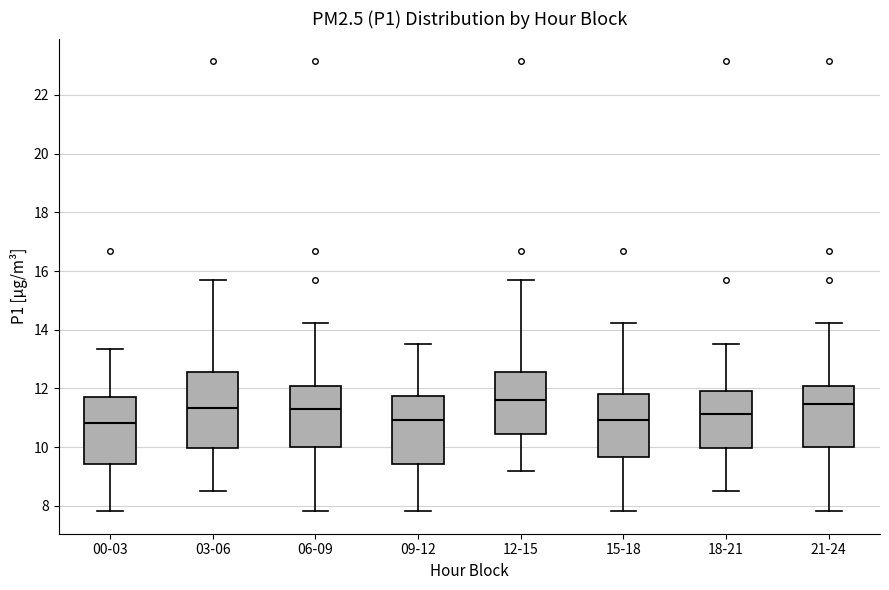

Comparing the boxes themselves (not the whiskers), which one is the tallest?

03-06